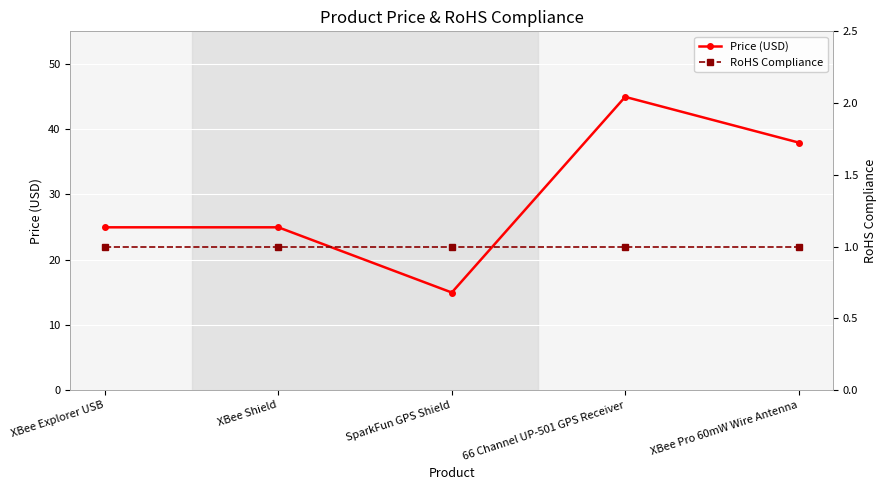

True or false: RoHS Compliance has more than 1 points higher than both neighbors.

False